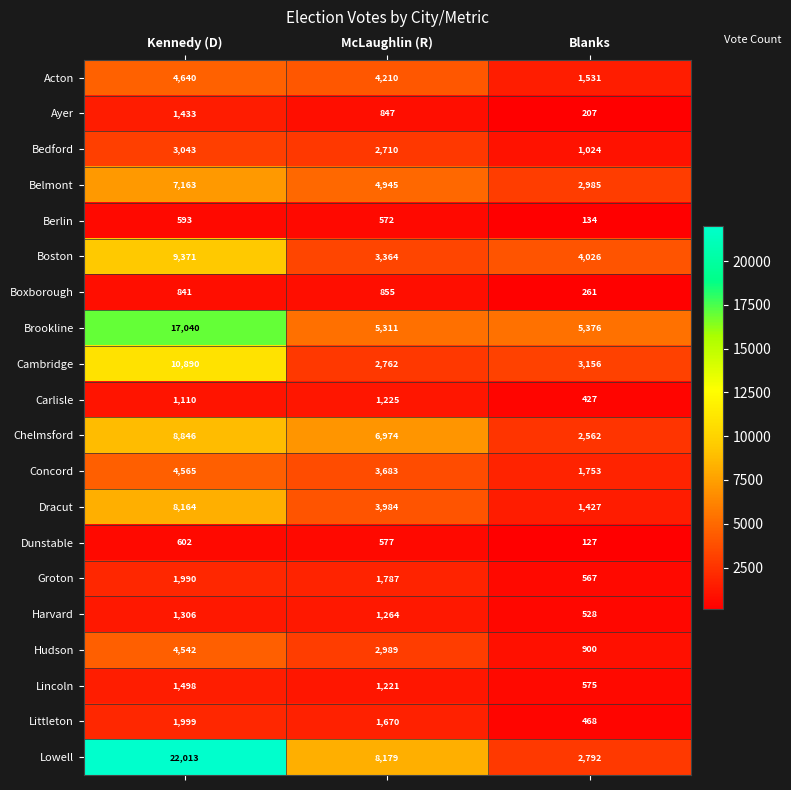

At which label is Acton closest to 3085?

McLaughlin (R)